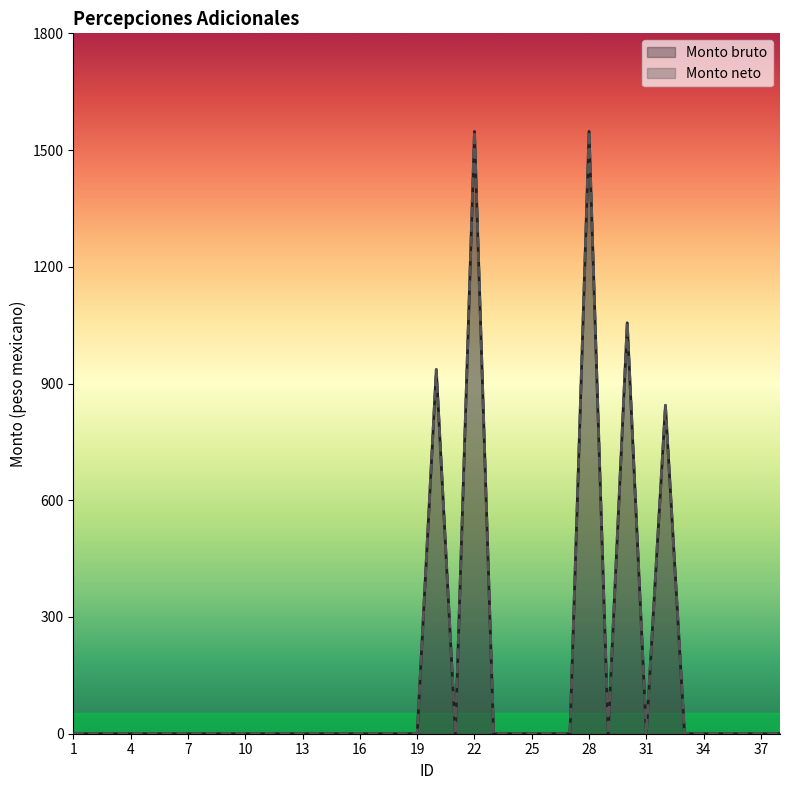

In Monto neto, how many points are higher than both neighbors (excluding endpoints)?

5